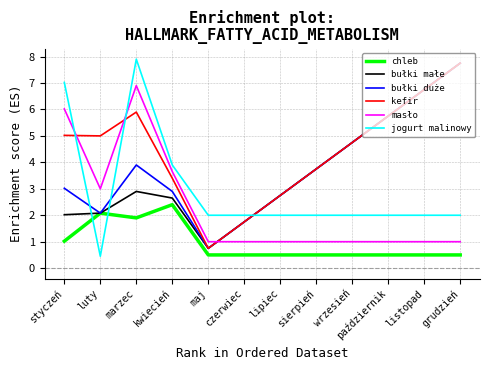

What is the total value across all series at sierpień?

14.8